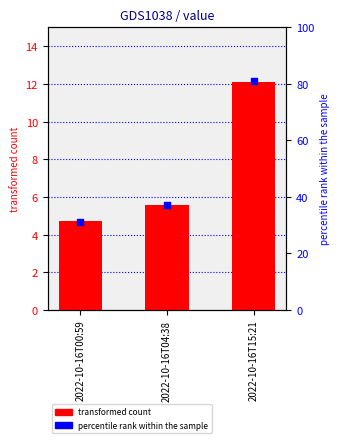

At how many categories does at least one series exceed 17?

3